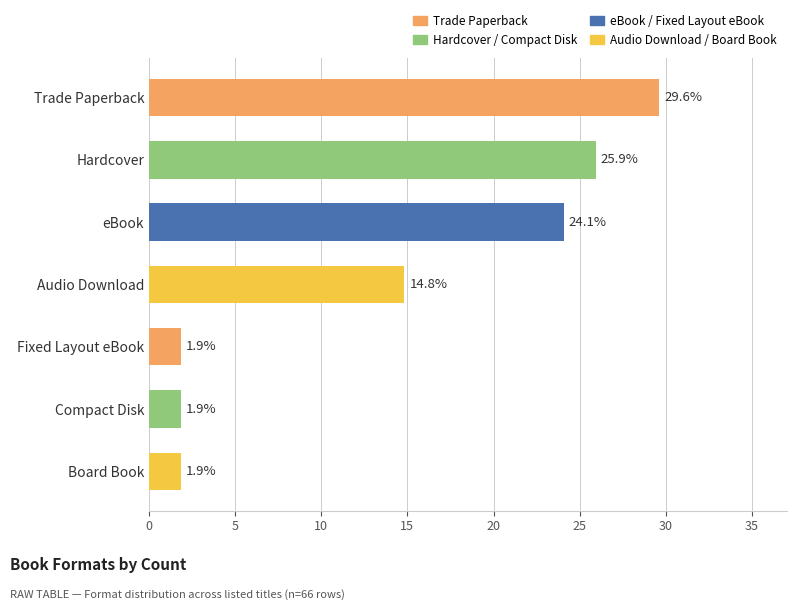

At which category does the chart reach its peak across all series?

Trade Paperback